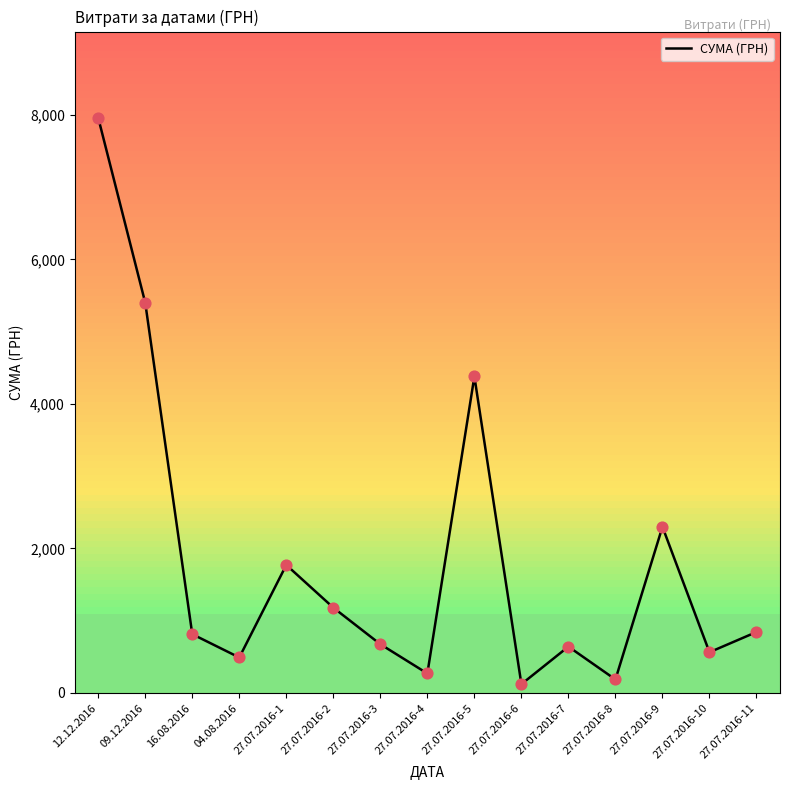

Between 27.07.2016-11 and 27.07.2016-3, which is larger?

27.07.2016-11